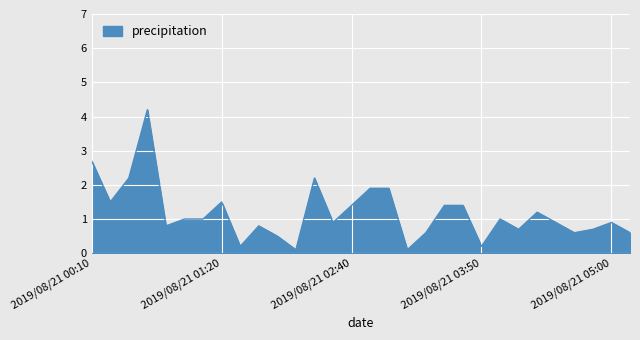

What is the difference between the maximum and minimum values?

4.1